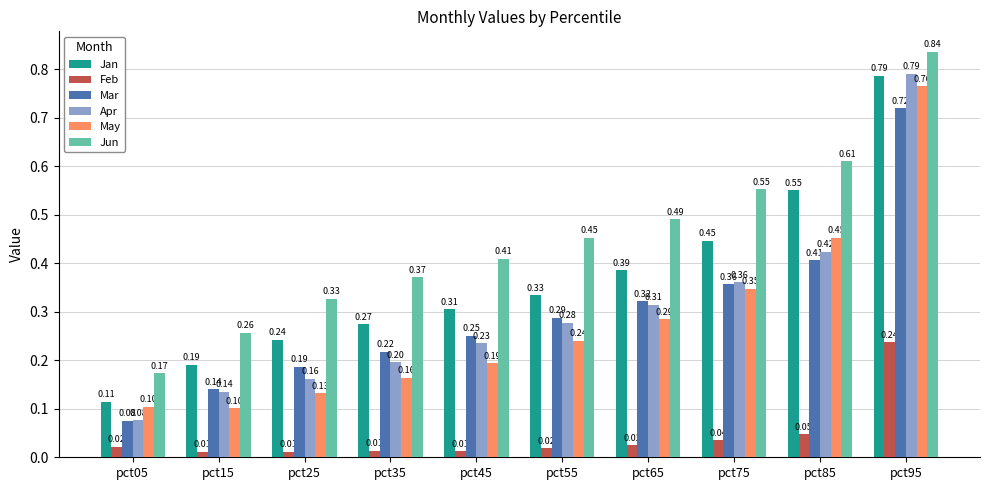

At which category is the sum across all series the highest?

pct95